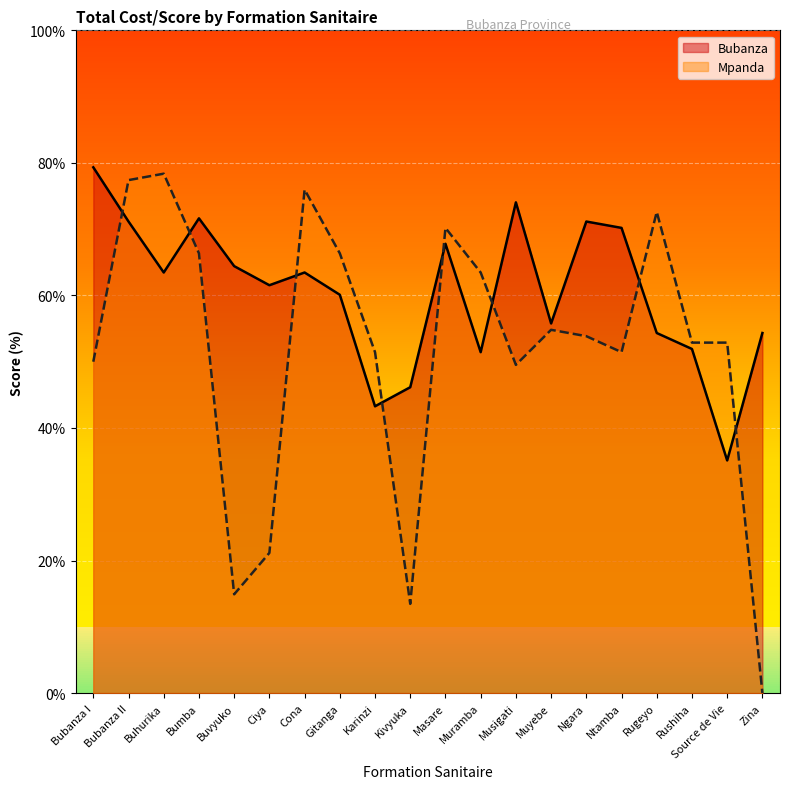

What is the value of the Bubanza point at the 13th from the left?

74.0